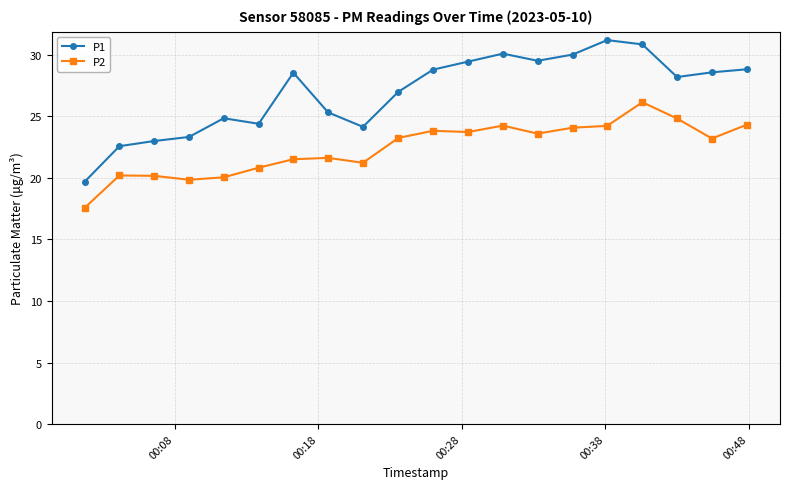

At how many categories does at least one series exceed 17?

20